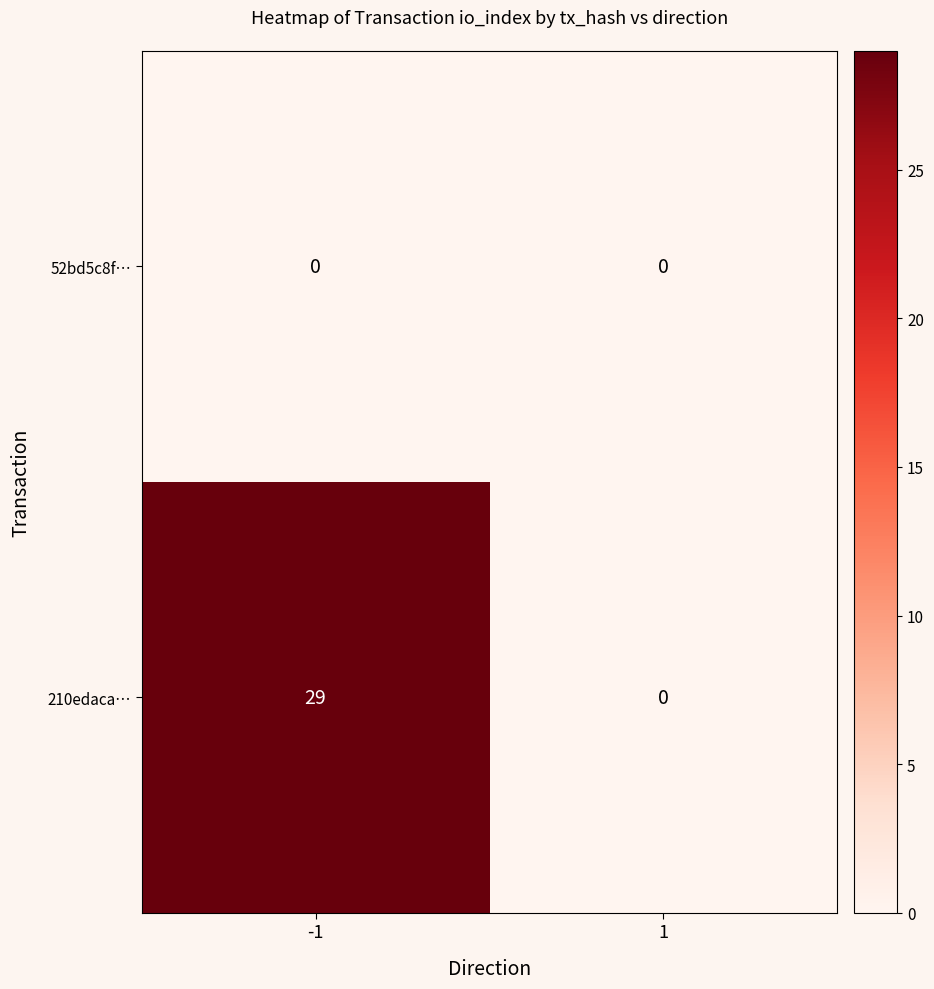

What is the sum of the 210edaca… values at 1 and -1?

29